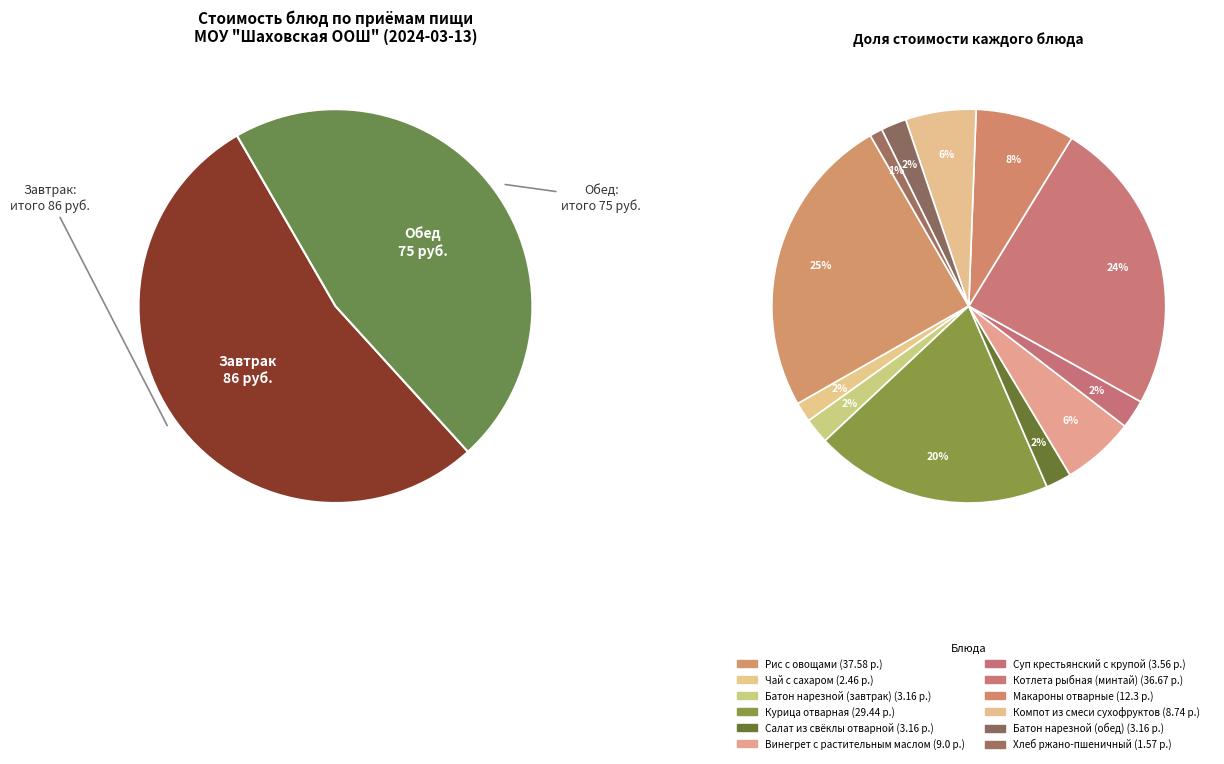

Does Курица отварная account for over 50% of the chart?

No